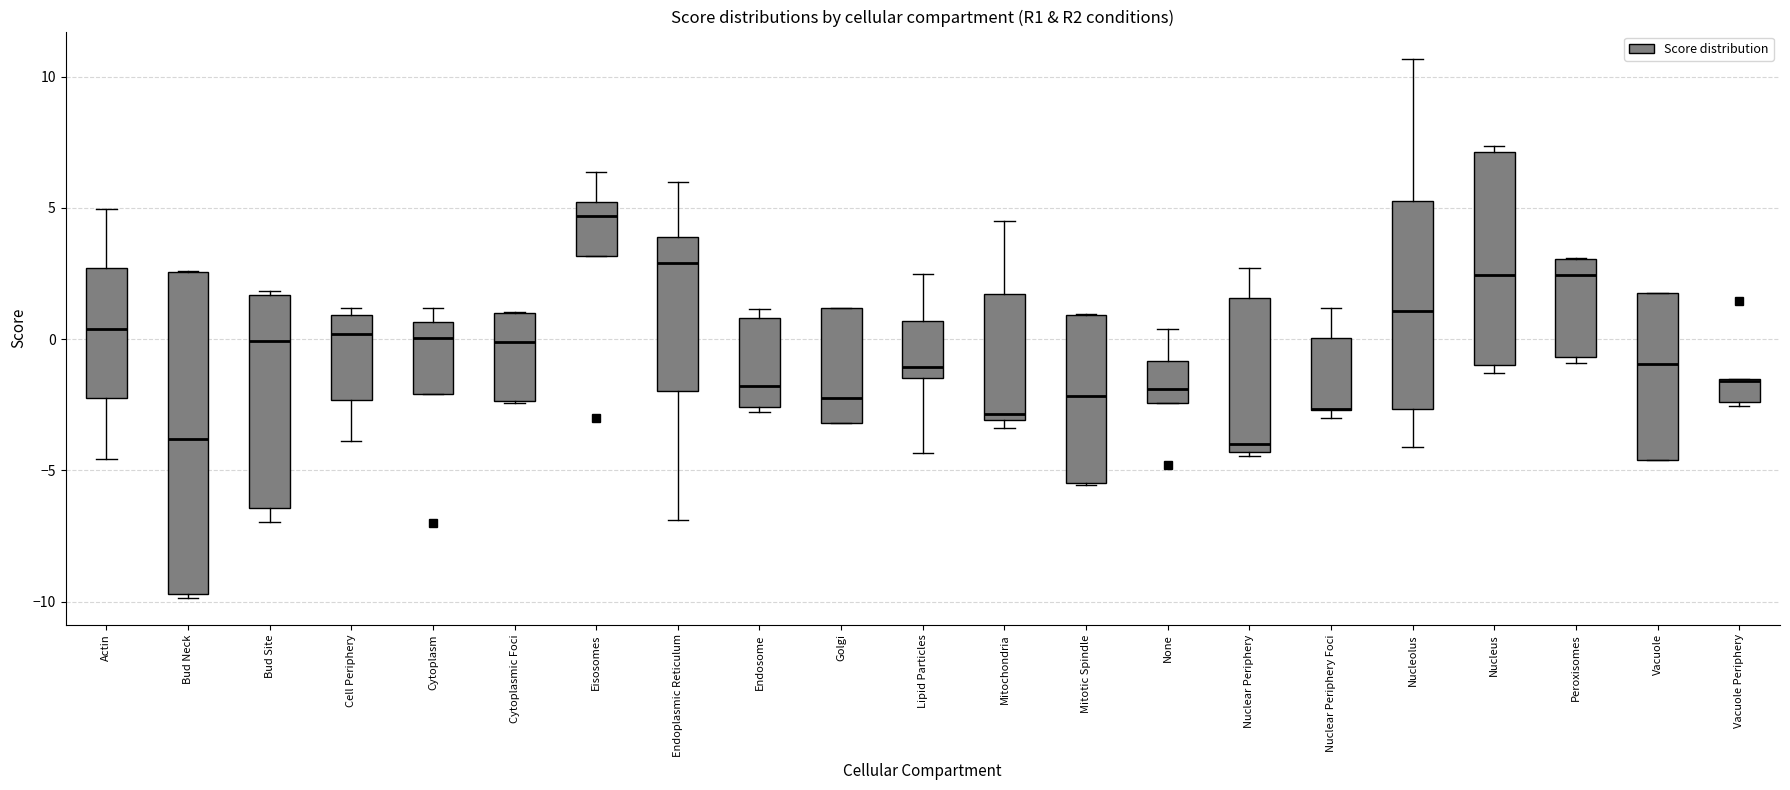

Reading left to right, read every box against the y-axis: the position of its median line, the range the box covers, and the ends of its whiskers. The values are not printed on the chart, so give them approximately, as read against the axis.

Actin: median 0.5, box -2.0 to 2.5, whiskers -4.5 to 5.0
Bud Neck: median -4.0, box -9.5 to 2.5, whiskers -10.0 to 2.5
Bud Site: median 0.0, box -6.5 to 1.5, whiskers -7.0 to 2.0
Cell Periphery: median 0.0, box -2.5 to 1.0, whiskers -4.0 to 1.0 (just above the box's upper edge)
Cytoplasm: median 0.0, box -2.0 to 0.5, whiskers -2.0 to 1.0
Cytoplasmic Foci: median 0.0, box -2.5 to 1.0, whiskers -2.5 to 1.0
Eisosomes: median 4.5, box 3.0 to 5.0, whiskers 3.0 to 6.5
Endoplasmic Reticulum: median 3.0, box -2.0 to 4.0, whiskers -7.0 to 6.0
Endosome: median -2.0, box -2.5 to 1.0, whiskers -3.0 to 1.0 (just above the box's upper edge)
Golgi: median -2.0, box -3.0 to 1.0, whiskers -3.0 to 1.0
Lipid Particles: median -1.0, box -1.5 to 0.5, whiskers -4.5 to 2.5
Mitochondria: median -3.0 (just above the box's lower edge), box -3.0 to 1.5, whiskers -3.5 to 4.5
Mitotic Spindle: median -2.0, box -5.5 to 1.0, whiskers -5.5 to 1.0
None: median -2.0, box -2.5 to -1.0, whiskers -2.5 to 0.5
Nuclear Periphery: median -4.0, box -4.5 to 1.5, whiskers -4.5 to 2.5
Nuclear Periphery Foci: median -2.5 (drawn on the box's lower edge), box -2.5 to 0.0, whiskers -3.0 to 1.0
Nucleolus: median 1.0, box -2.5 to 5.5, whiskers -4.0 to 10.5
Nucleus: median 2.5, box -1.0 to 7.0, whiskers -1.5 to 7.5
Peroxisomes: median 2.5, box -0.5 to 3.0, whiskers -1.0 to 3.0
Vacuole: median -1.0, box -4.5 to 2.0, whiskers -4.5 to 2.0
Vacuole Periphery: median -1.5 (drawn on the box's upper edge), box -2.5 to -1.5, whiskers -2.5 to -1.5